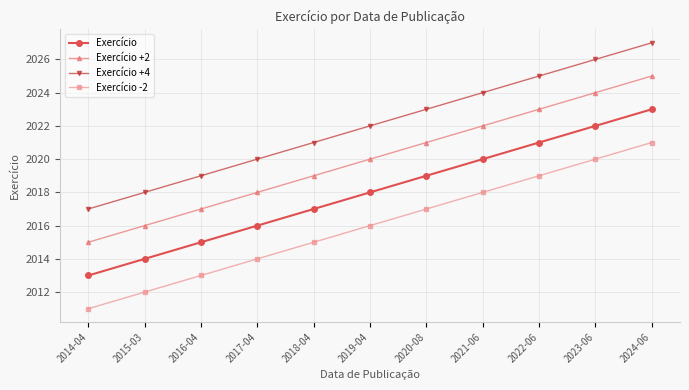

How many data points does each series have?

11